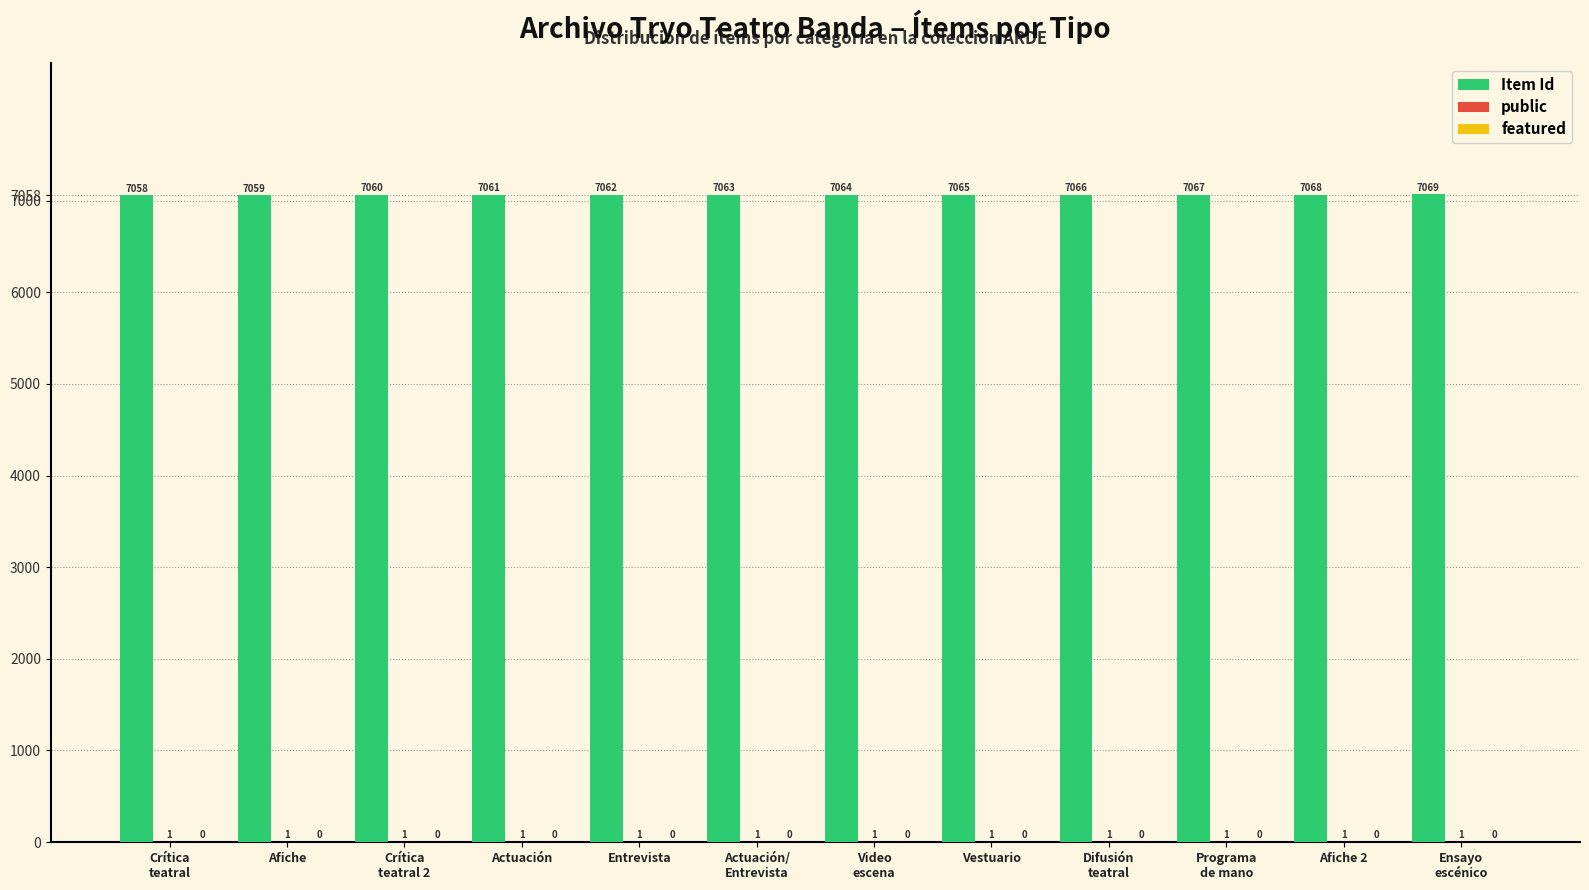

The value of Item Id at Afiche 2 is 7068. True or false?

True